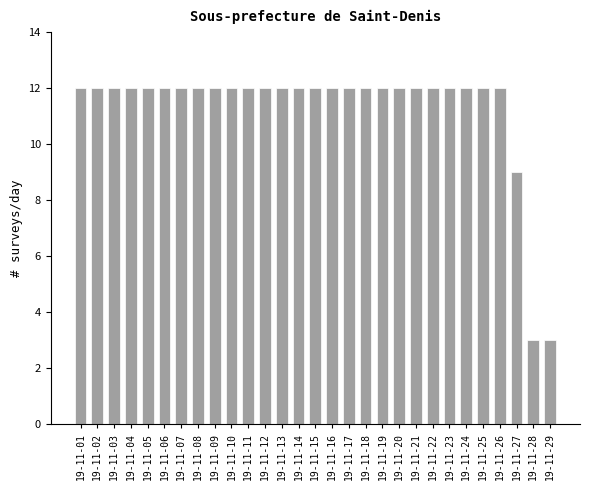

Reading left to right, what are all the values shown in this chart?

12	12	12	12	12	12	12	12	12	12	12	12	12	12	12	12	12	12	12	12	12	12	12	12	12	12	9	3	3